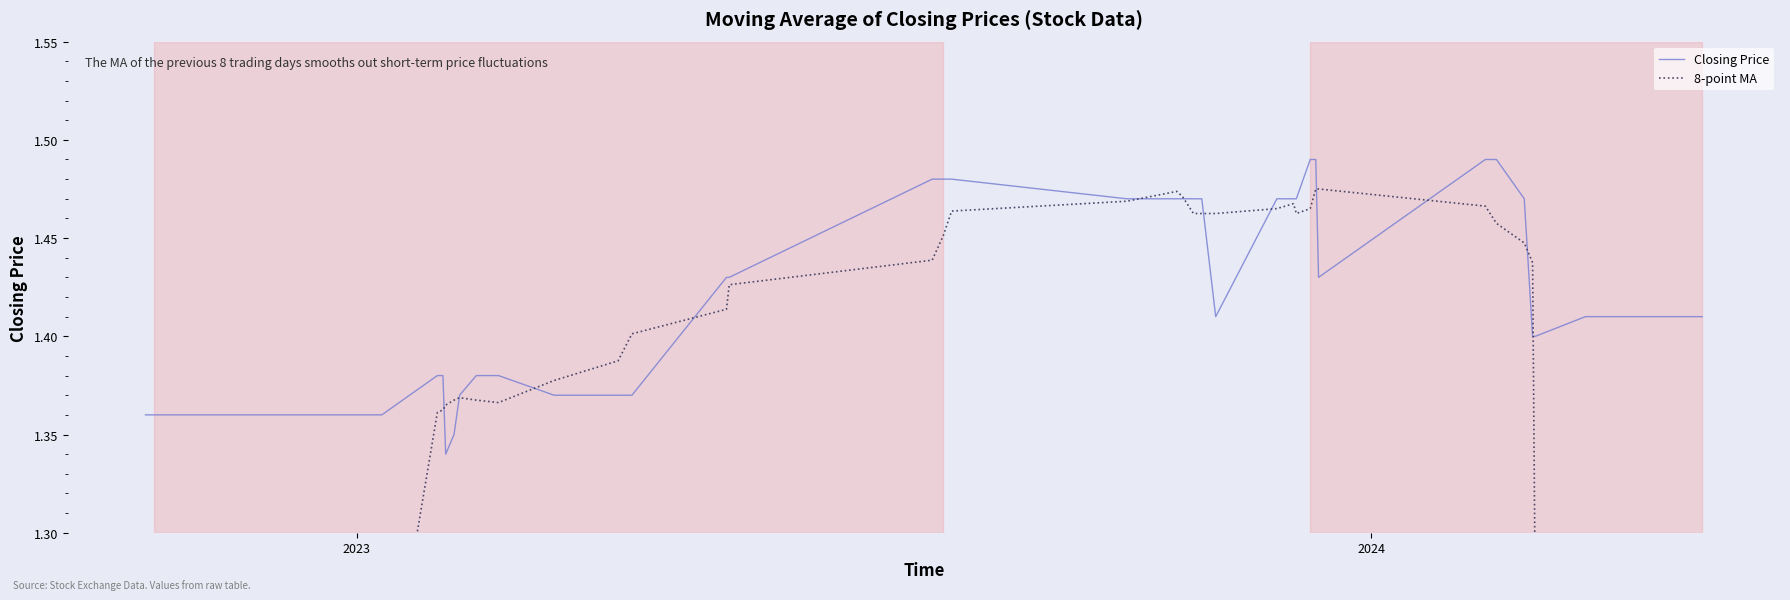

What is the minimum value for 8-point MA?

0.7